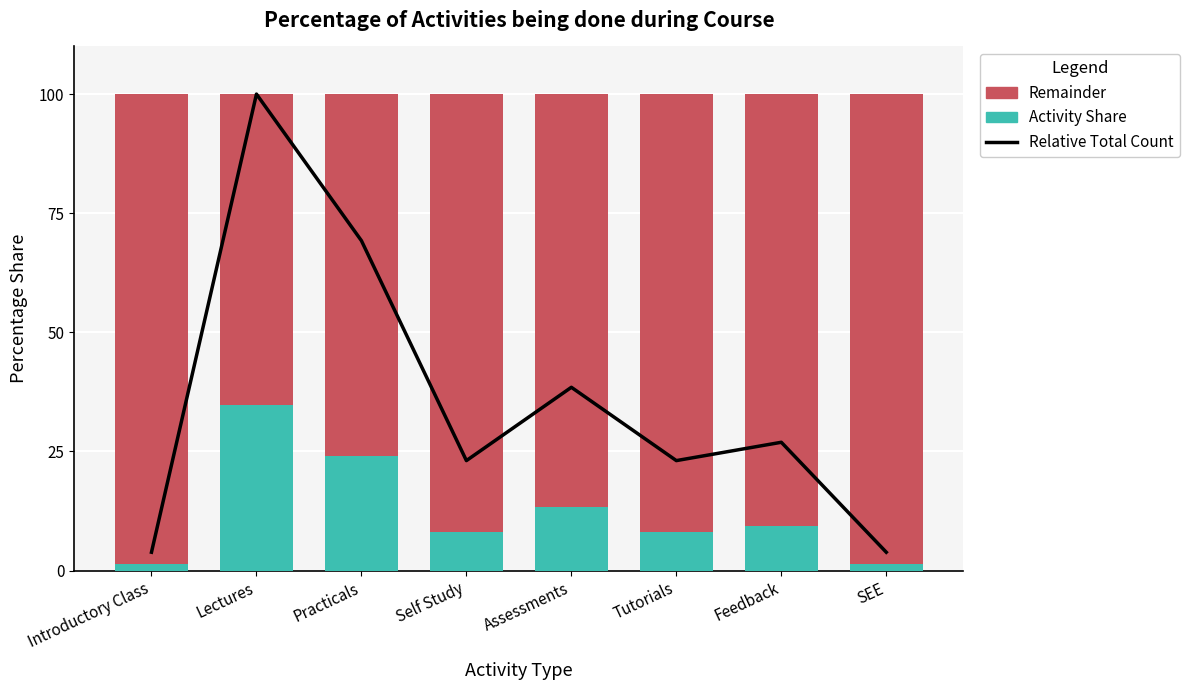

How many data points in Remainder are less than 92?

4